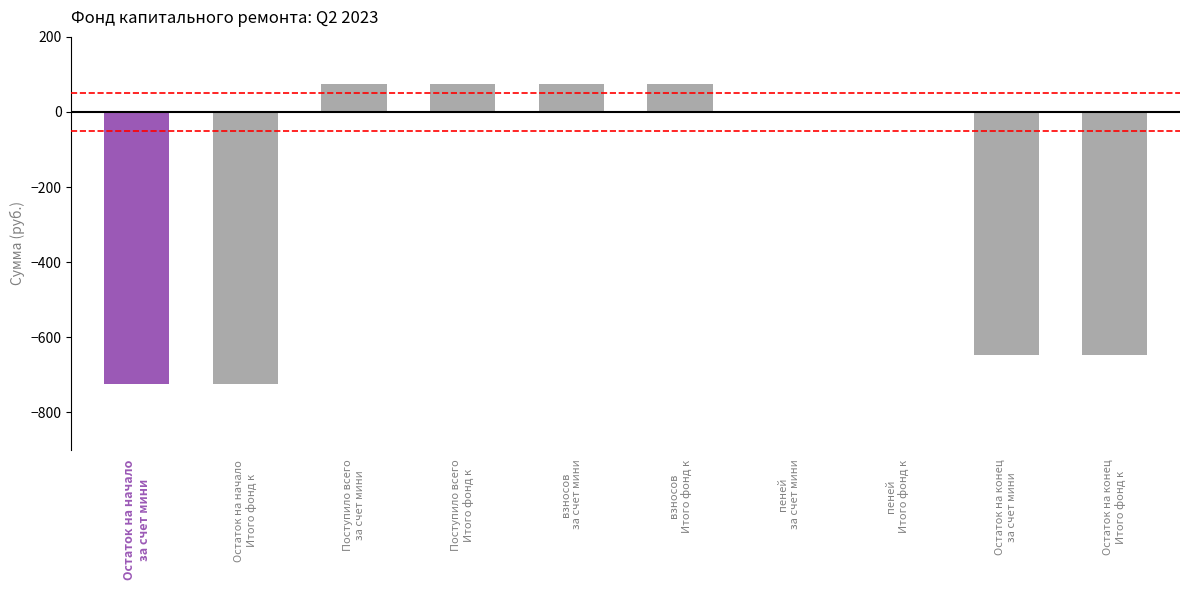

Which category has the lowest value across all series?

за счет минимального взноса